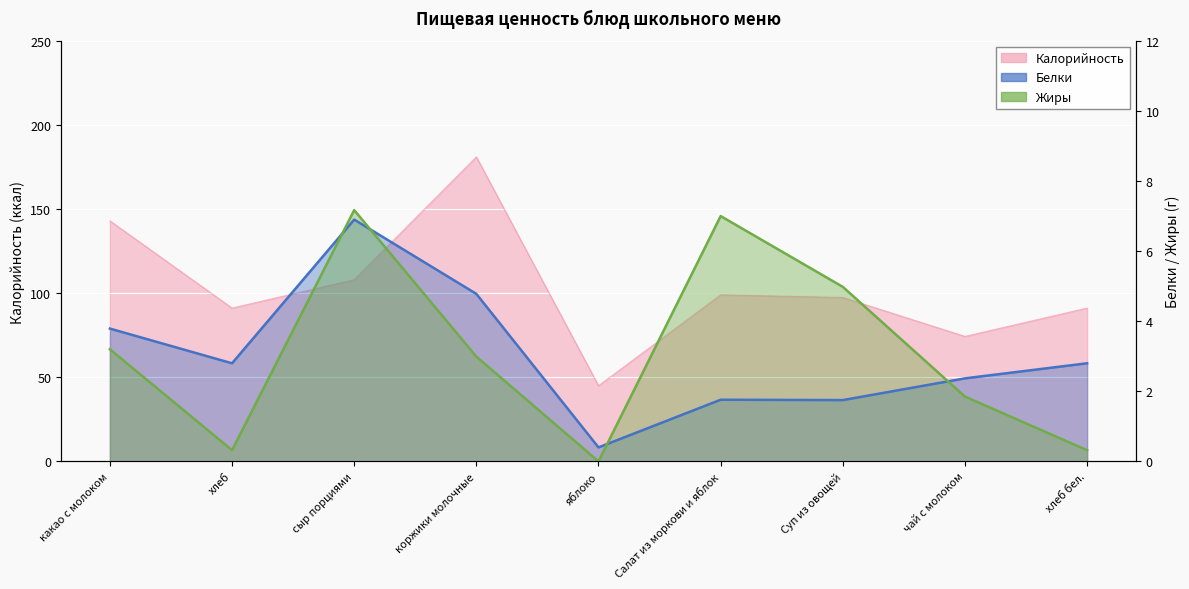

How many lines are shown in the chart?

3